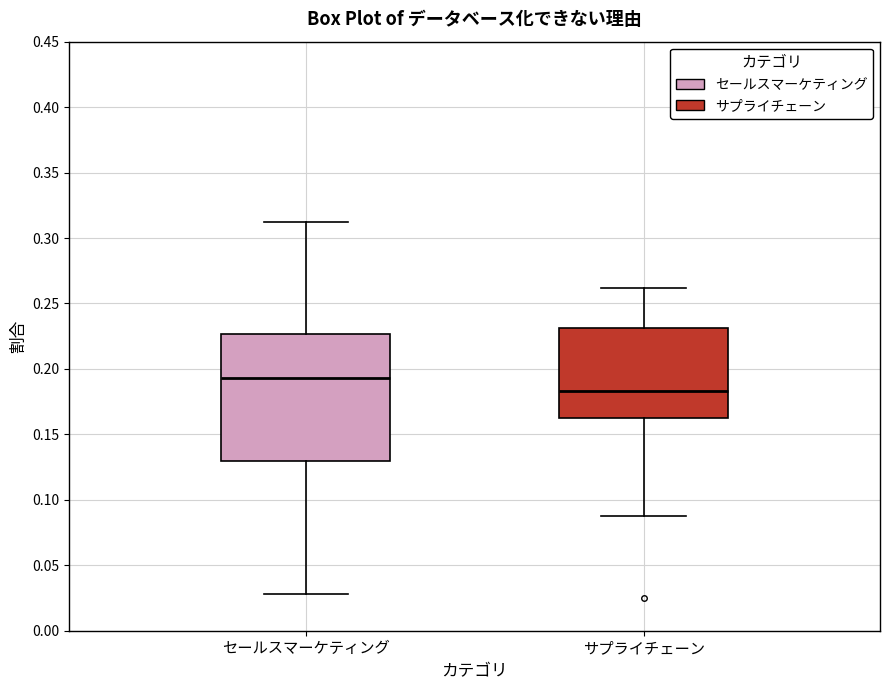

Reading left to right, read every box against the y-axis: the position of its median line, the range the box covers, and the ends of its whiskers. The values are not printed on the chart, so give them approximately, as read against the axis.

セールスマーケティング: median 0.195, box 0.130 to 0.225, whiskers 0.030 to 0.310
サプライチェーン: median 0.185, box 0.160 to 0.230, whiskers 0.090 to 0.260